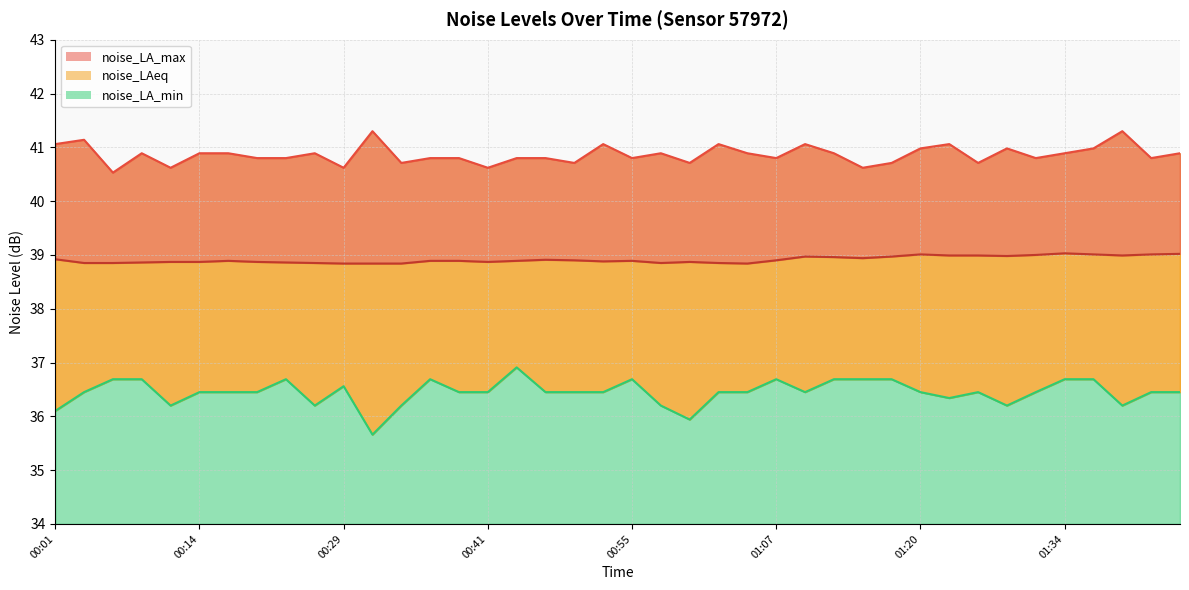

True or false: noise_LA_min has a value of 36.5 at 01:10.

True